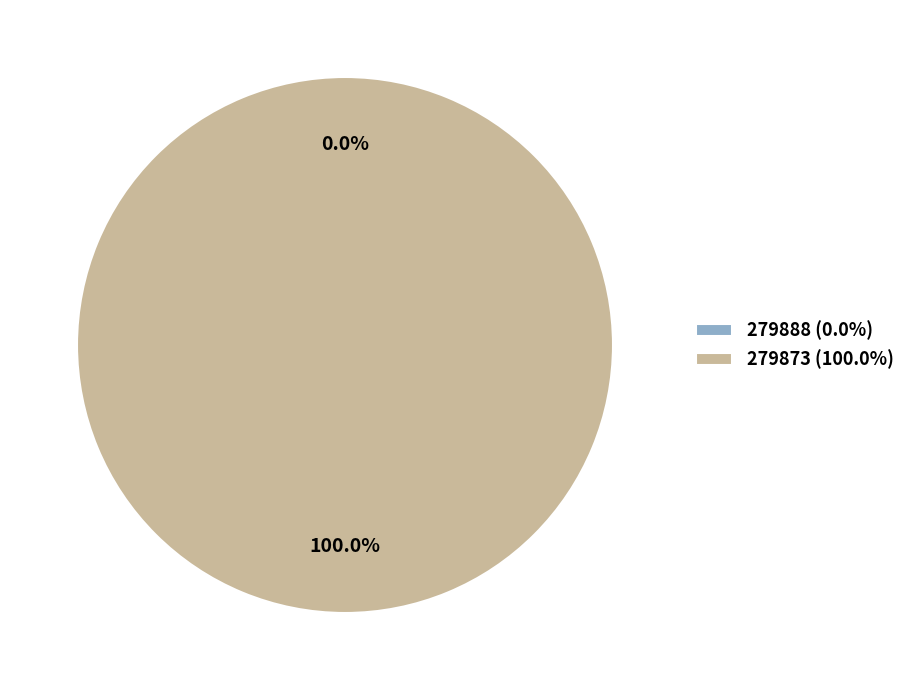

What percentage do 279873 and 279888 together represent?

100.0%